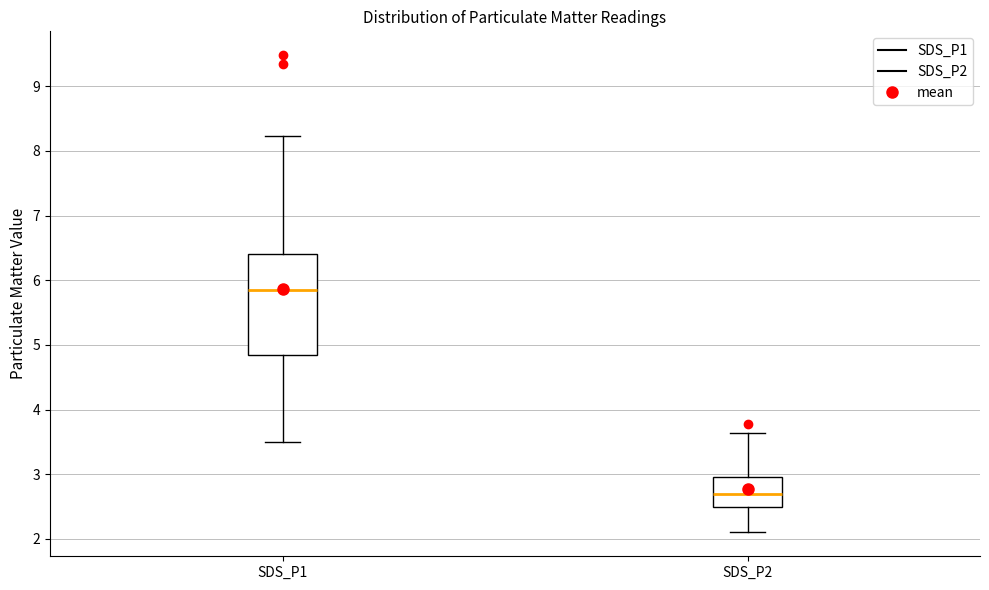

Reading left to right, transcribe this box plot: for each box, give where its median line is, the range the box spans, and where its two whiskers end, as read against the y-axis. The values are not printed on the chart, so give them approximately, as read against the axis.

SDS_P1: median 5.9, box 4.8 to 6.4, whiskers 3.5 to 8.2
SDS_P2: median 2.7, box 2.5 to 3.0, whiskers 2.1 to 3.6